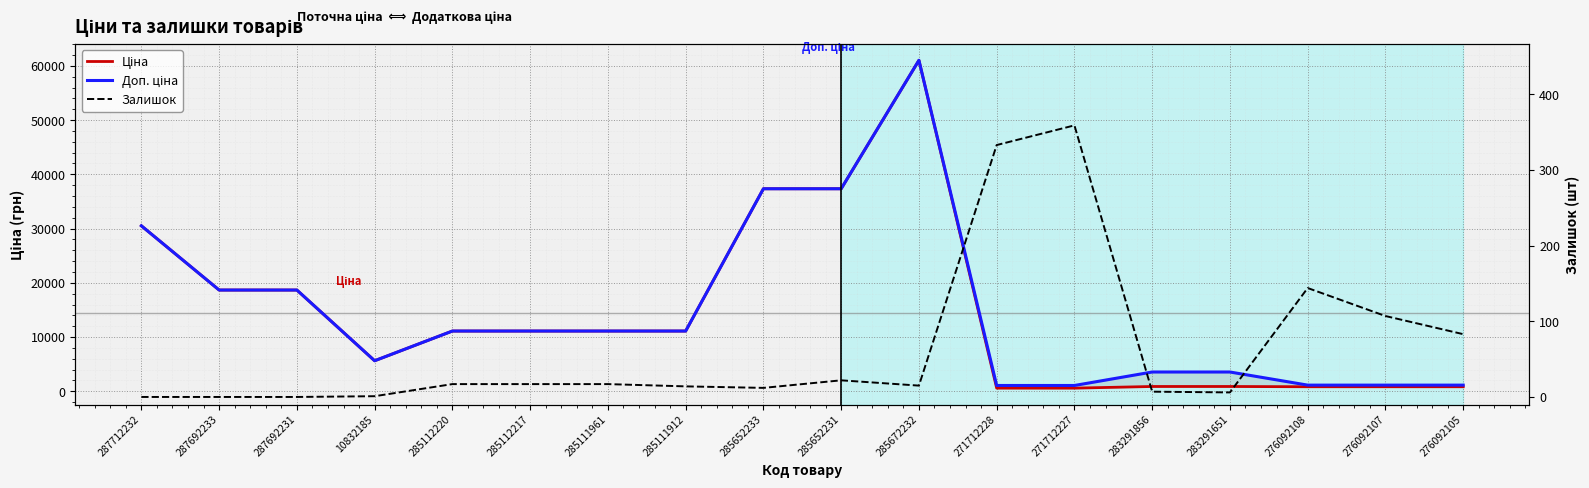

Which series has the largest total across all categories?

Доп. ціна